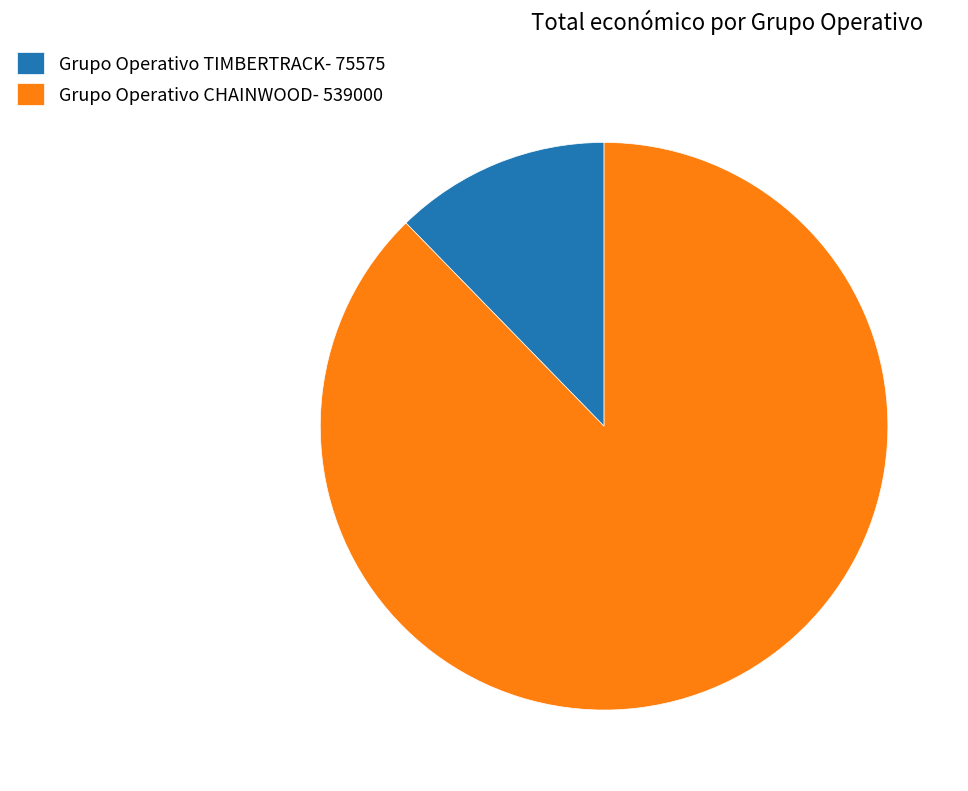

The Grupo Operativo CHAINWOOD slice represents 88% of the pie. True or false?

True